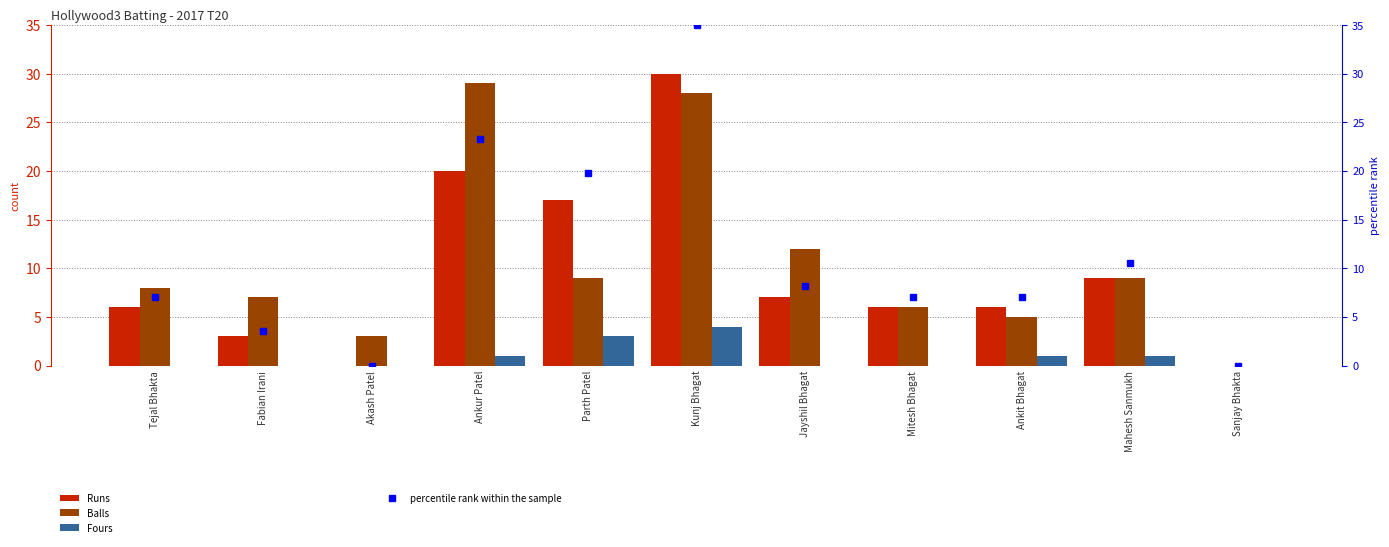

Reading left to right, what are all the values shown in this chart?

Runs: Tejal Bhakta=6.0	Fabian Irani=3.0	Akash Patel=0.0	Ankur Patel=20.0	Parth Patel=17.0	Kunj Bhagat=30.0	Jayshil Bhagat=7.0	Mitesh Bhagat=6.0	Ankit Bhagat=6.0	Mahesh Sanmukh=9.0	Sanjay Bhakta=0.0
Balls: Tejal Bhakta=8.0	Fabian Irani=7.0	Akash Patel=3.0	Ankur Patel=29.0	Parth Patel=9.0	Kunj Bhagat=28.0	Jayshil Bhagat=12.0	Mitesh Bhagat=6.0	Ankit Bhagat=5.0	Mahesh Sanmukh=9.0	Sanjay Bhakta=0.0
Fours: Tejal Bhakta=0.0	Fabian Irani=0.0	Akash Patel=0.0	Ankur Patel=1.0	Parth Patel=3.0	Kunj Bhagat=4.0	Jayshil Bhagat=0.0	Mitesh Bhagat=0.0	Ankit Bhagat=1.0	Mahesh Sanmukh=1.0	Sanjay Bhakta=0.0
percentile rank within the sample: Tejal Bhakta=7.0	Fabian Irani=3.5	Akash Patel=0.0	Ankur Patel=23.3	Parth Patel=19.8	Kunj Bhagat=35.0	Jayshil Bhagat=8.2	Mitesh Bhagat=7.0	Ankit Bhagat=7.0	Mahesh Sanmukh=10.5	Sanjay Bhakta=0.0